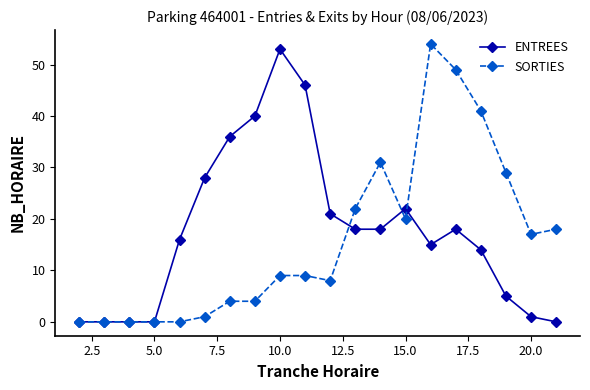

What is the value of the SORTIES point at the 13th from the left?

31